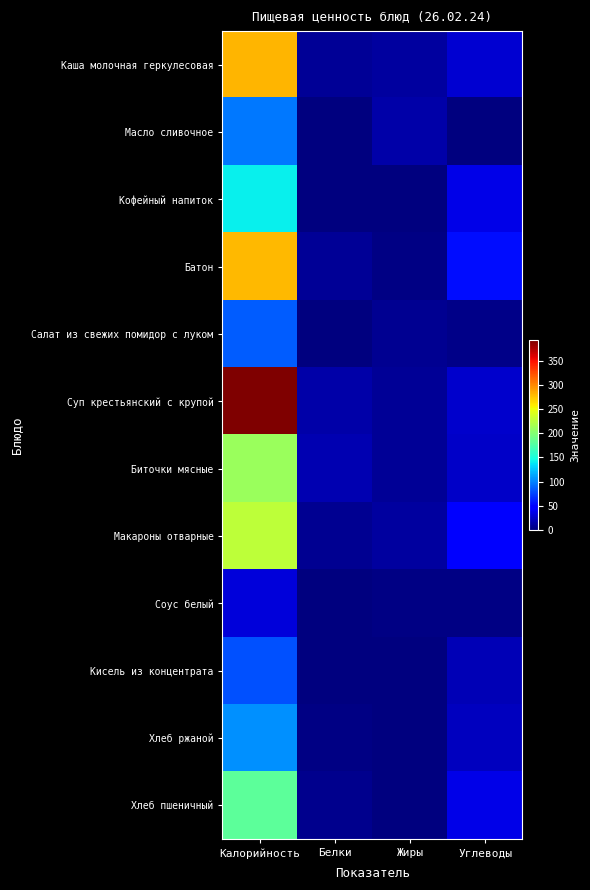

Which series has the largest total across all categories?

Суп крестьянский с крупой